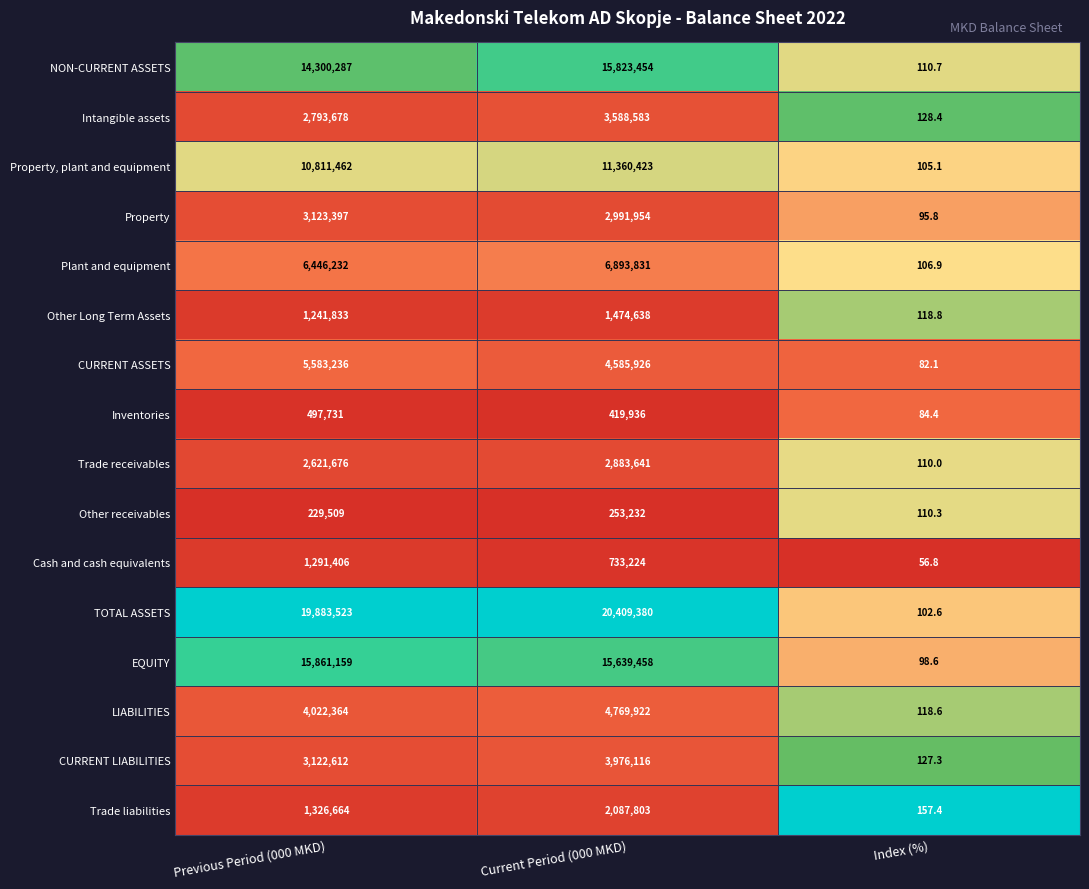

What is the average value of the LIABILITIES series?

2930801.5